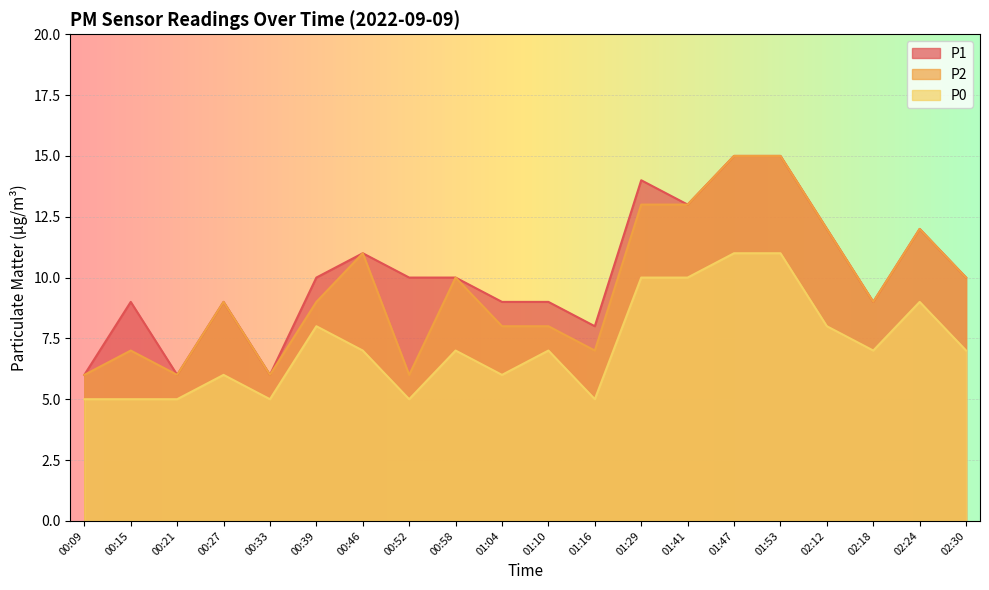

Is the value of P0 at 01:29 greater than the value of P1 at 01:16?

Yes